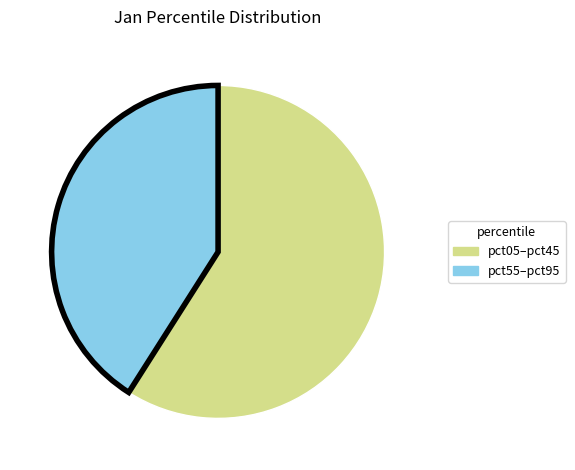

Rank the categories by value from lowest to highest.

pct55–pct95, pct05–pct45